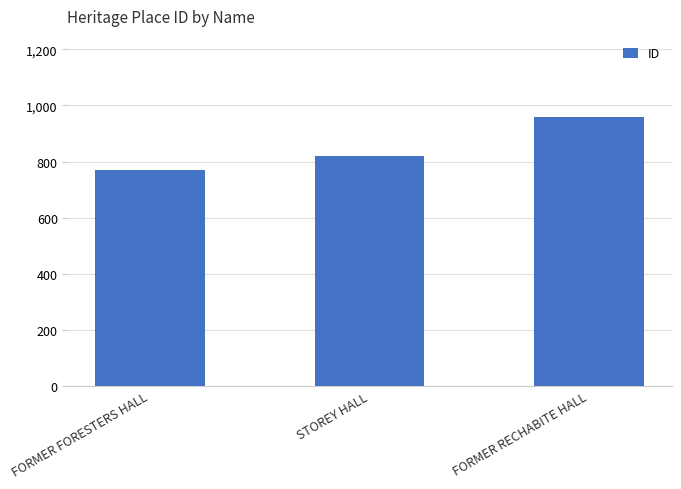

The value at STOREY HALL is 1148. True or false?

False